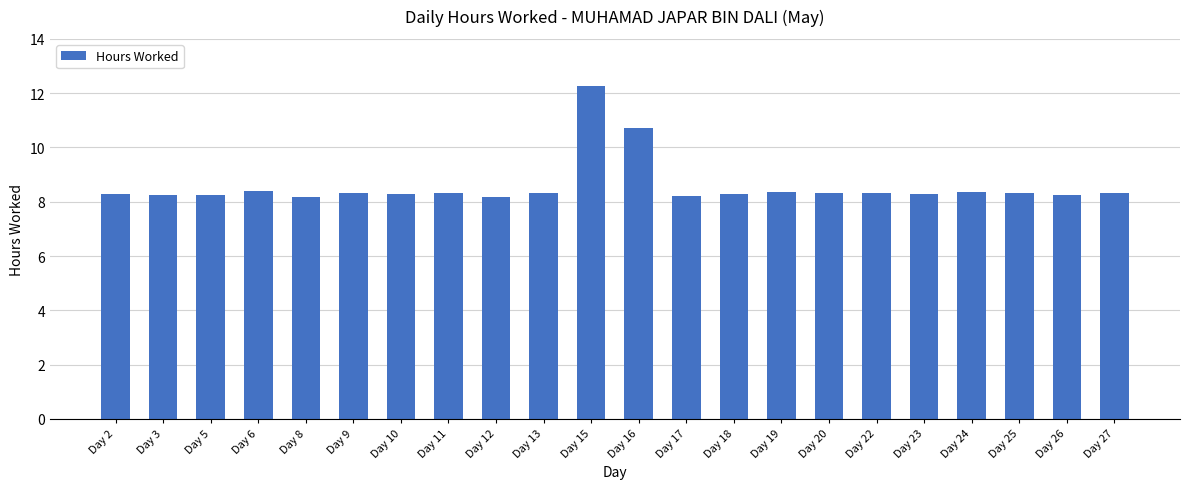

What is the change in value from Day 19 to Day 23?

-0.1